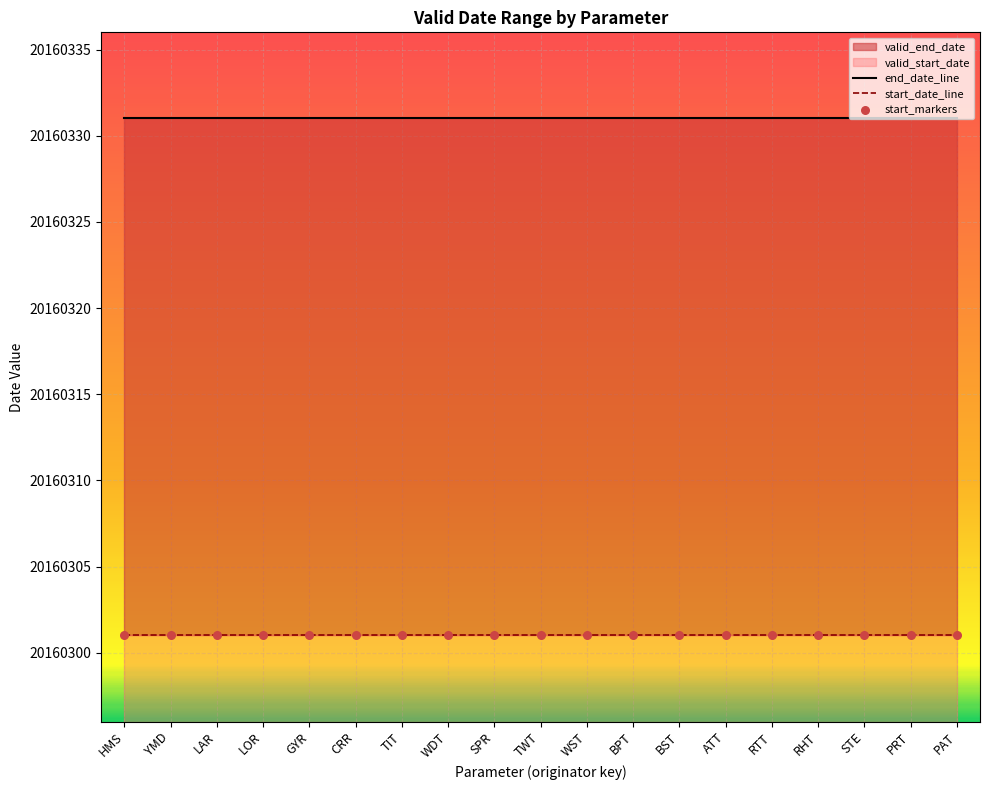

At how many categories does at least one series exceed 20160329?

19